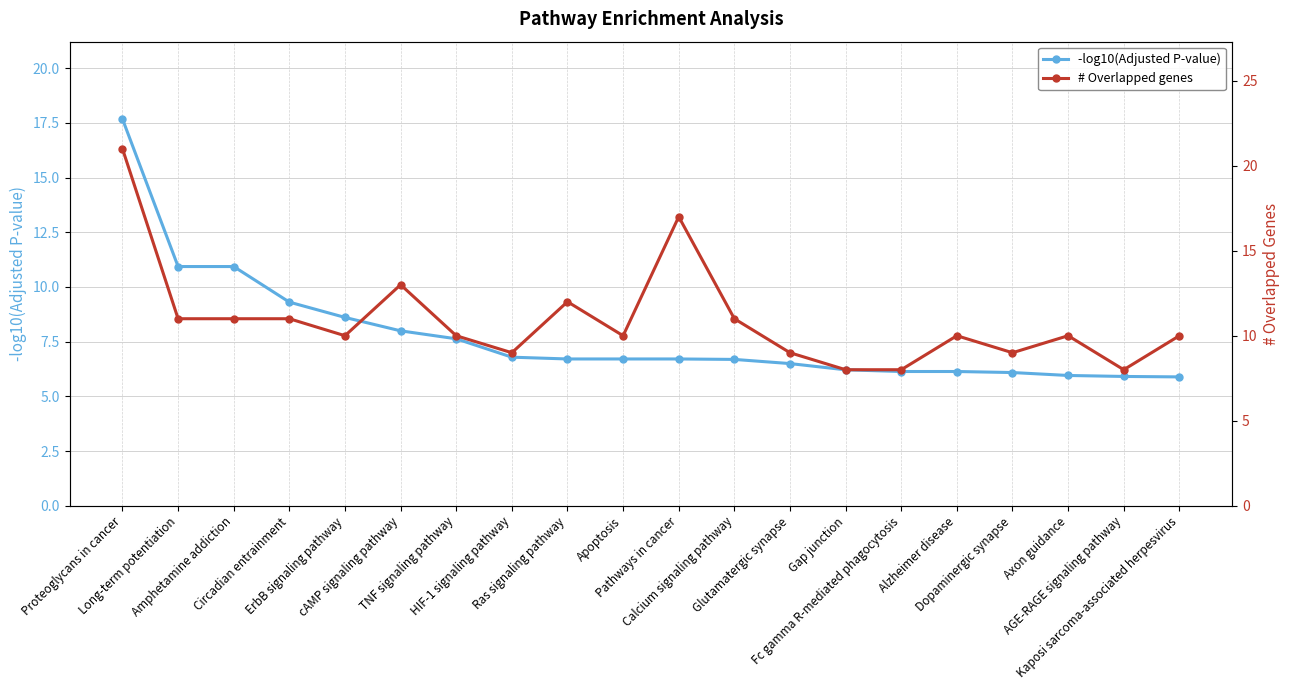

Reading right to left, transcribe all the data shown in this chart.

-log10(Adjusted P-value): Kaposi sarcoma-associated herpesvirus=5.9	AGE-RAGE signaling pathway=5.9	Axon guidance=6.0	Dopaminergic synapse=6.1	Alzheimer disease=6.1	Fc gamma R-mediated phagocytosis=6.1	Gap junction=6.2	Glutamatergic synapse=6.5	Calcium signaling pathway=6.7	Pathways in cancer=6.7	Apoptosis=6.7	Ras signaling pathway=6.7	HIF-1 signaling pathway=6.8	TNF signaling pathway=7.6	cAMP signaling pathway=8.0	ErbB signaling pathway=8.6	Circadian entrainment=9.3	Amphetamine addiction=10.9	Long-term potentiation=10.9	Proteoglycans in cancer=17.7
# Overlapped genes: Kaposi sarcoma-associated herpesvirus=10.0	AGE-RAGE signaling pathway=8.0	Axon guidance=10.0	Dopaminergic synapse=9.0	Alzheimer disease=10.0	Fc gamma R-mediated phagocytosis=8.0	Gap junction=8.0	Glutamatergic synapse=9.0	Calcium signaling pathway=11.0	Pathways in cancer=17.0	Apoptosis=10.0	Ras signaling pathway=12.0	HIF-1 signaling pathway=9.0	TNF signaling pathway=10.0	cAMP signaling pathway=13.0	ErbB signaling pathway=10.0	Circadian entrainment=11.0	Amphetamine addiction=11.0	Long-term potentiation=11.0	Proteoglycans in cancer=21.0